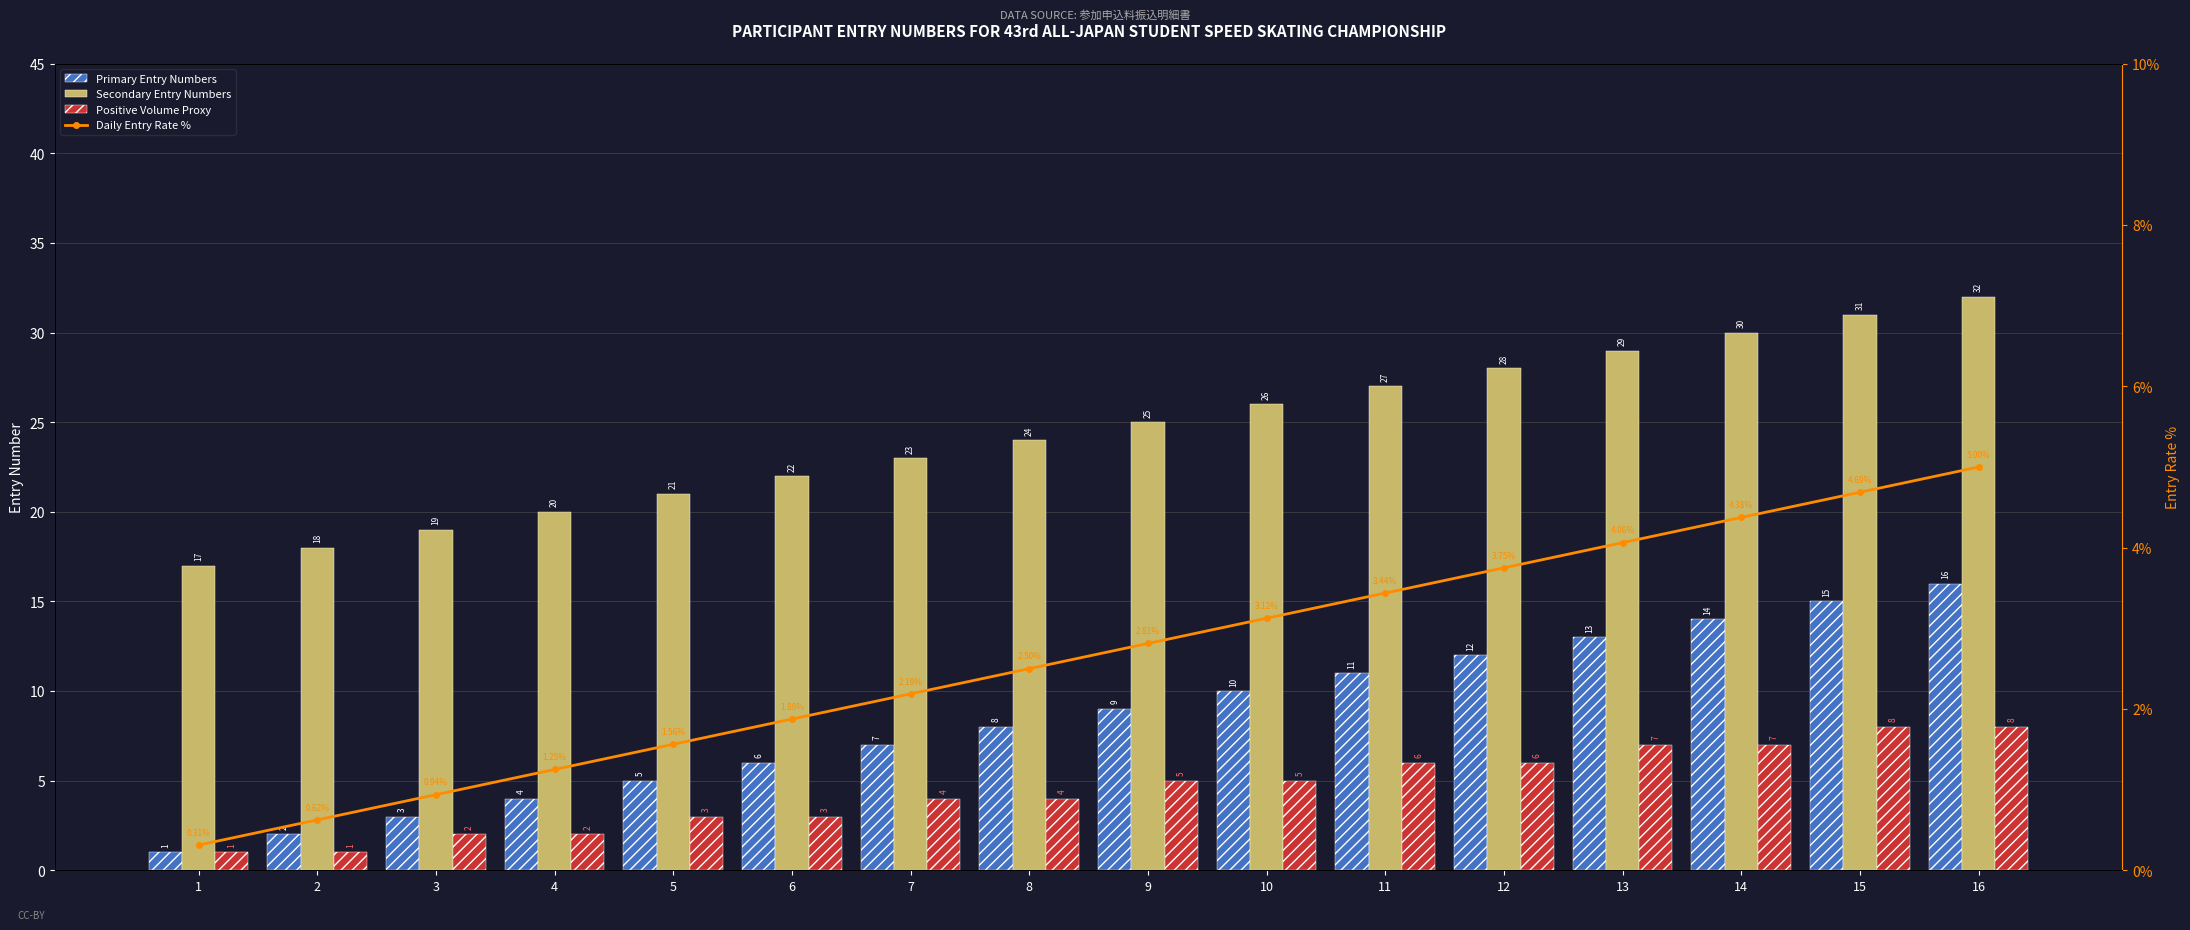

What is the difference between the Primary Entry Numbers values at 16 and 8?

8.0